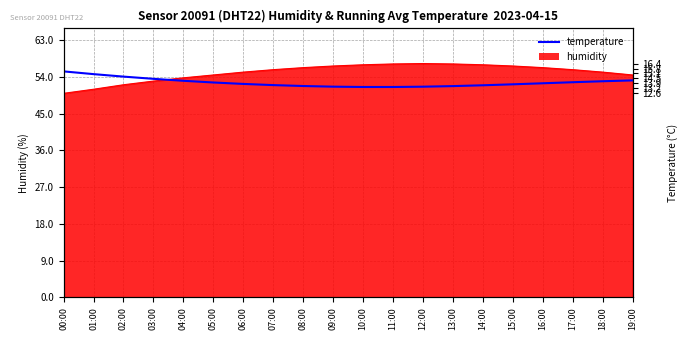

Rank the categories by value from lowest to highest.

11:00, 10:00, 12:00, 09:00, 13:00, 08:00, 14:00, 07:00, 15:00, 06:00, 16:00, 05:00, 17:00, 18:00, 04:00, 19:00, 03:00, 02:00, 01:00, 00:00